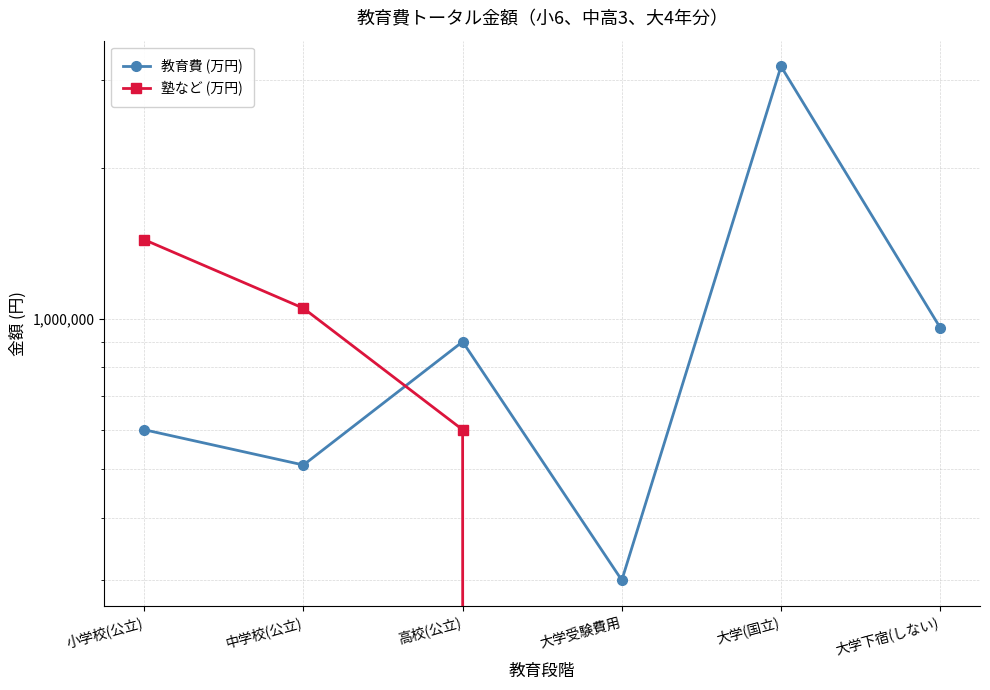

Reading left to right, extract all data points from this chart.

教育費 (万円): 小学校(公立)=600000	中学校(公立)=510000	高校(公立)=900000	大学受験費用=300000	大学(国立)=3200000	大学下宿(しない)=960000
塾など (万円): 小学校(公立)=1440000	中学校(公立)=1050000	高校(公立)=600000	大学受験費用=0	大学(国立)=0	大学下宿(しない)=0